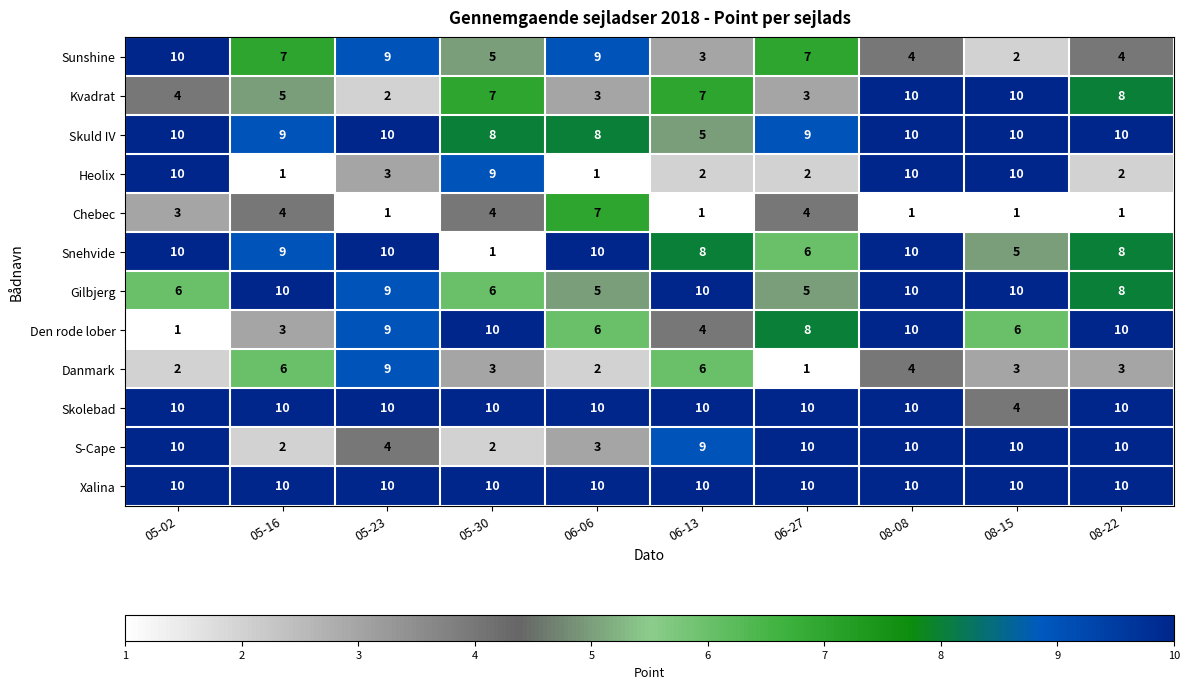

What is the minimum value shown in the chart?

1